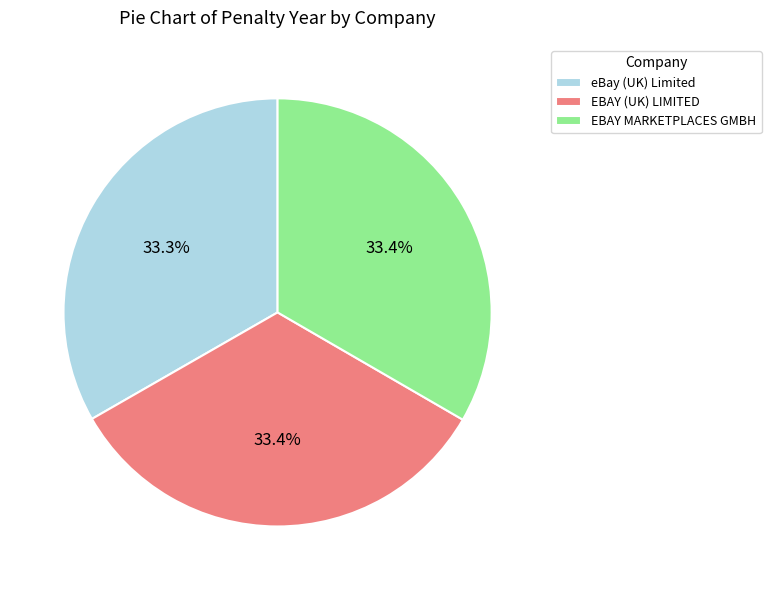

Approximately how many times larger is the value at eBay (UK) Limited compared to EBAY MARKETPLACES GMBH?

1.0